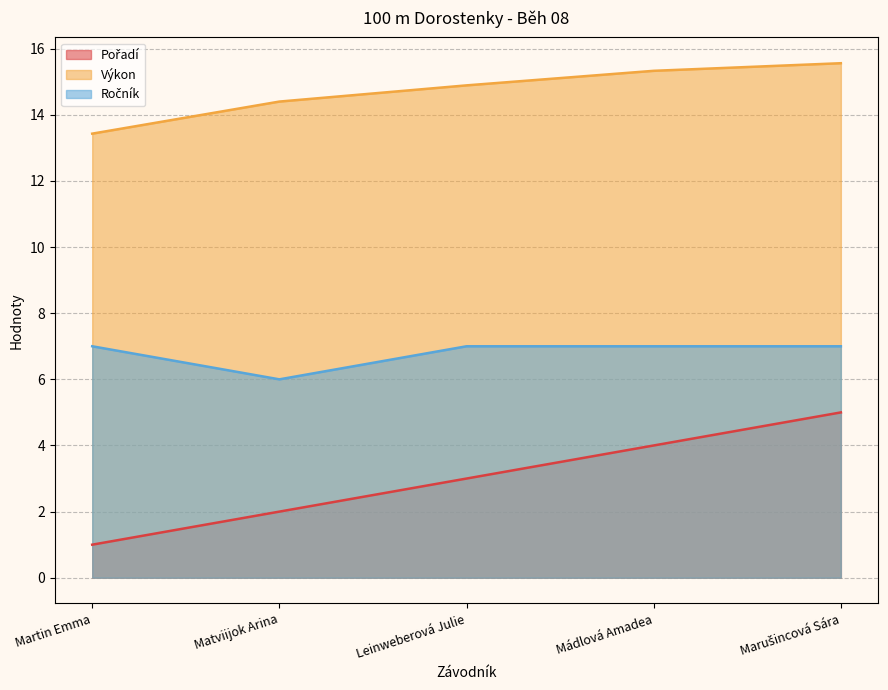

True or false: Výkon and Ročník cross at least once.

False